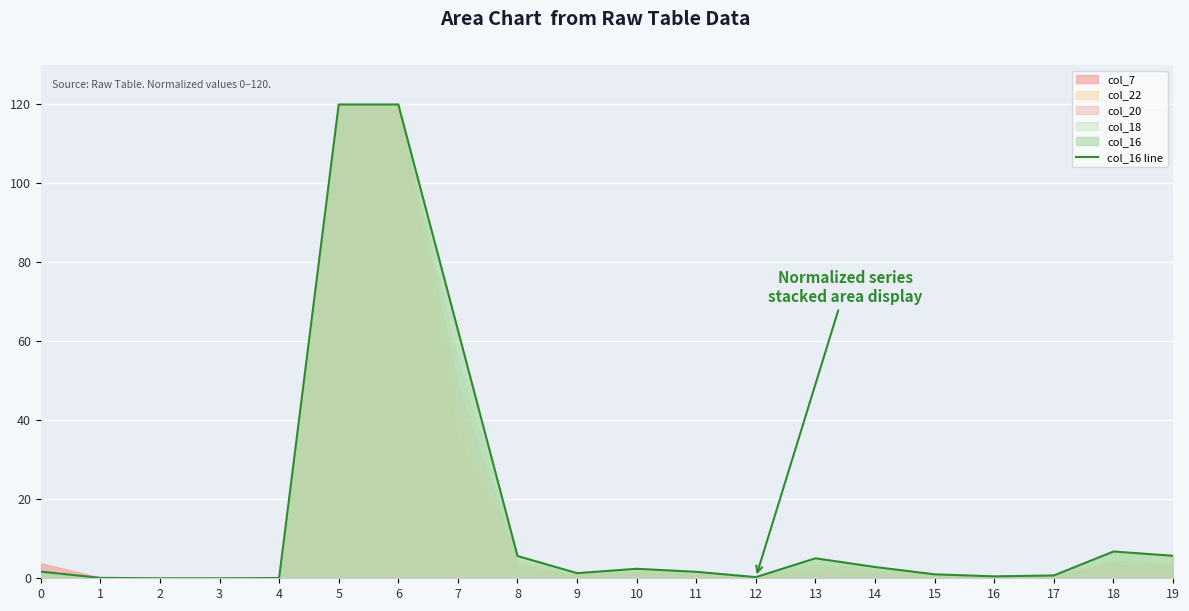

What is the change in value from 9 to 10?

+1.1